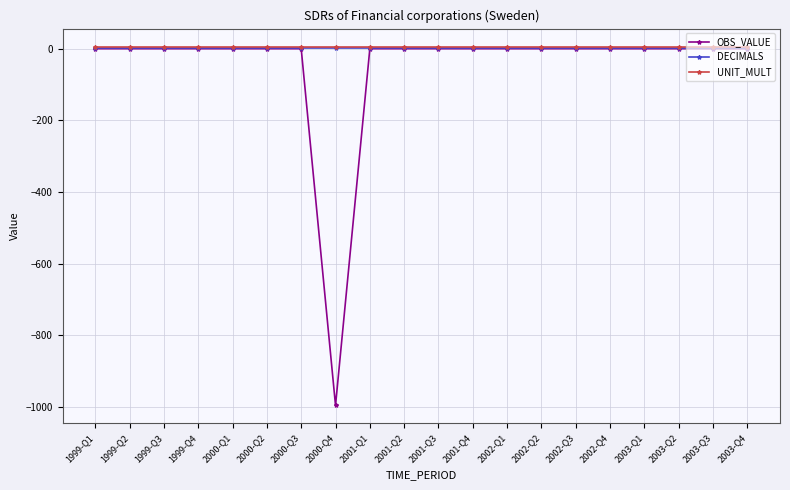

What is the label of the 17th point from the left?

2003-Q1